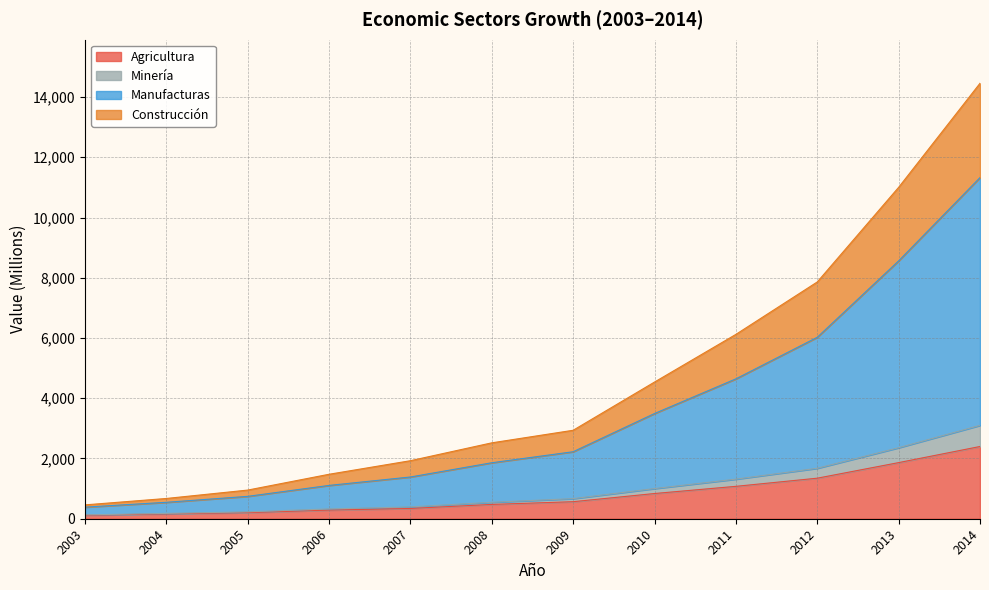

At which category is the sum across all series the highest?

2014